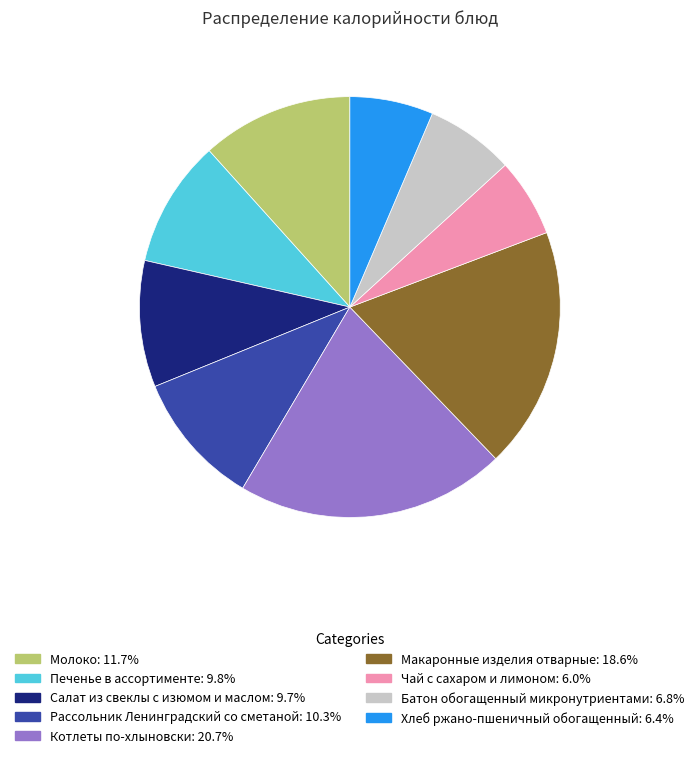

Is there any slice that represents more than half of the pie?

No